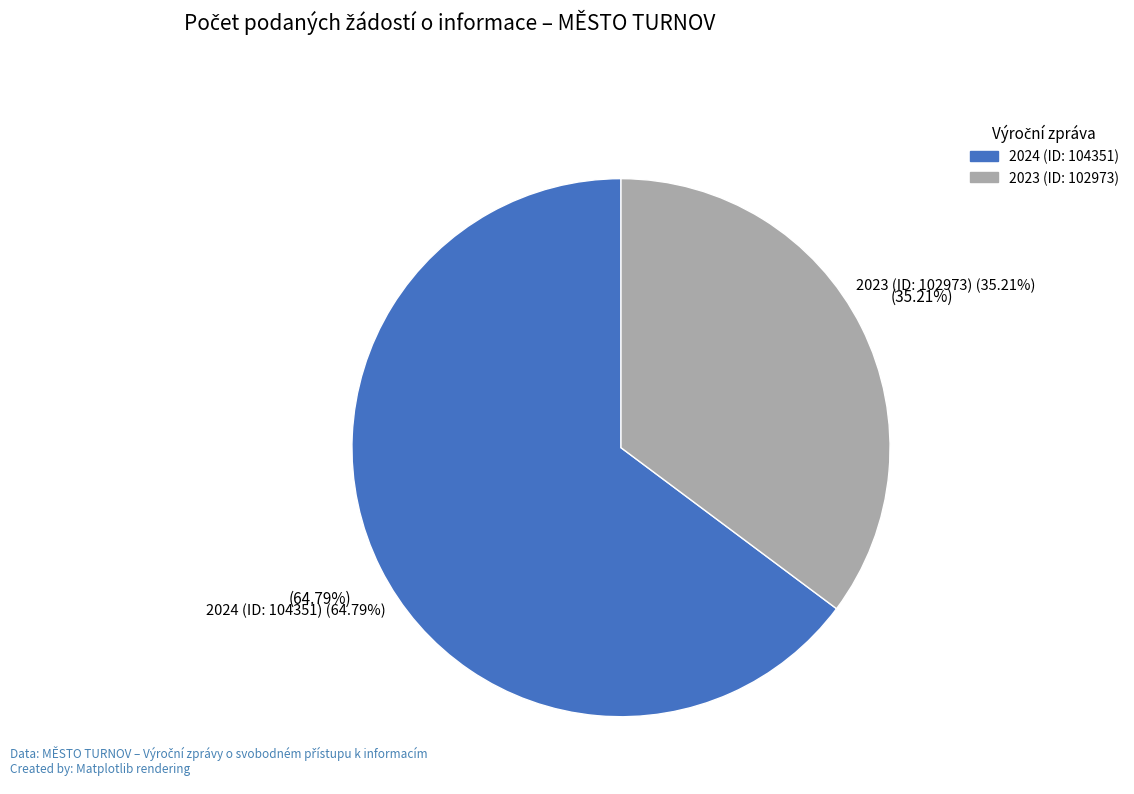

Does 2023 (ID: 102973) represent more than half of the total?

No